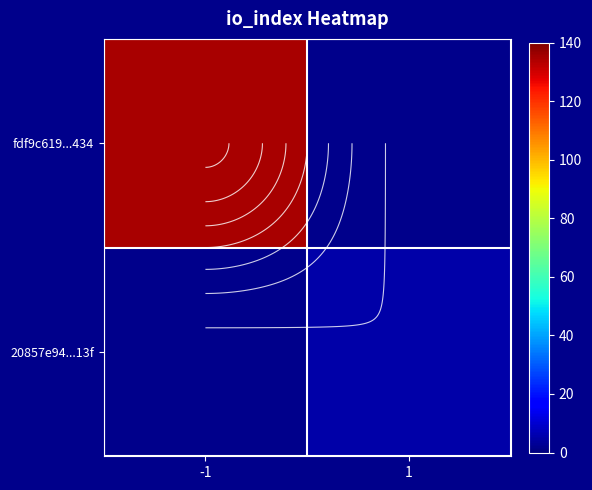

Where is fdf9c619...434 nearest to the value 135?

-1